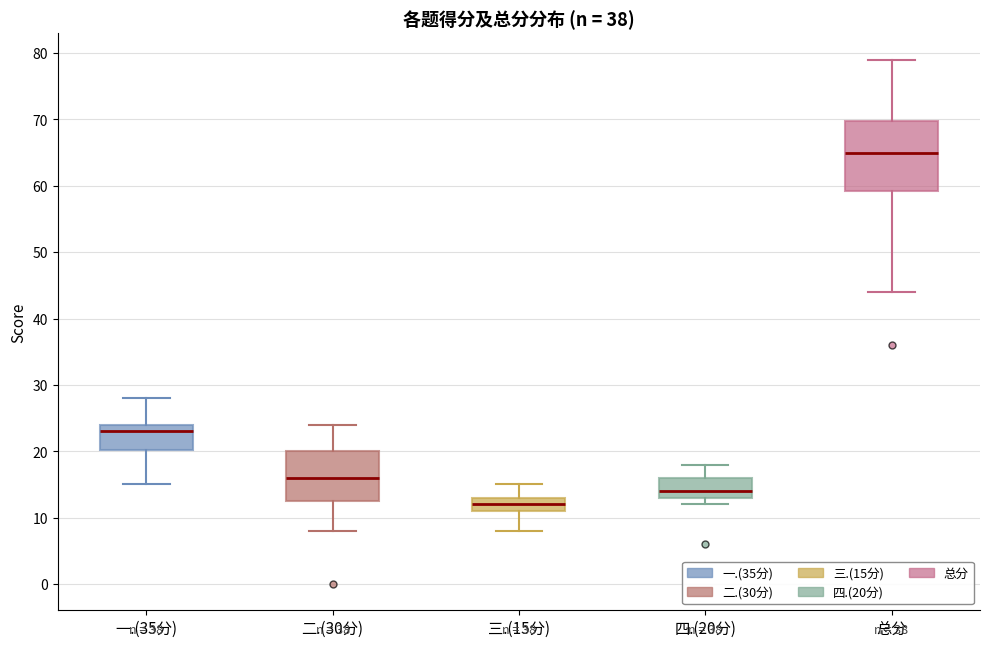

Which box is the tallest, from its lower edge to its upper edge?

总分